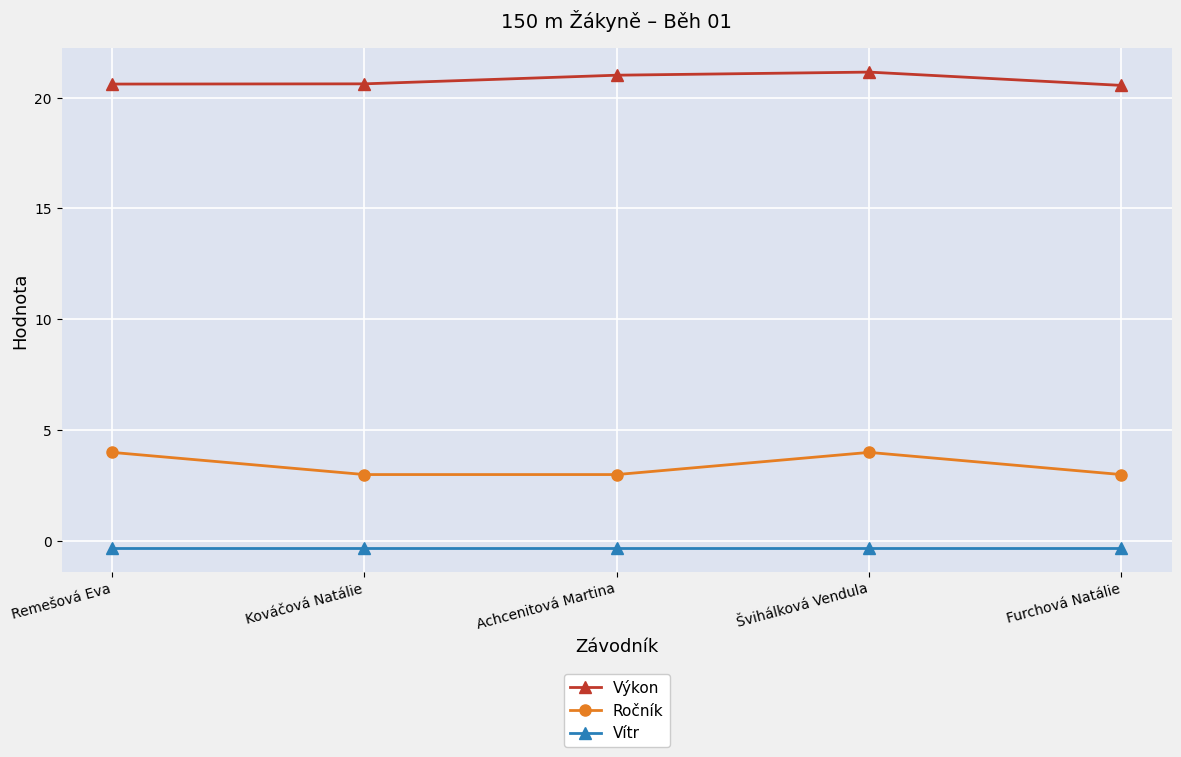

True or false: Vítr and Výkon intersect in this chart.

False